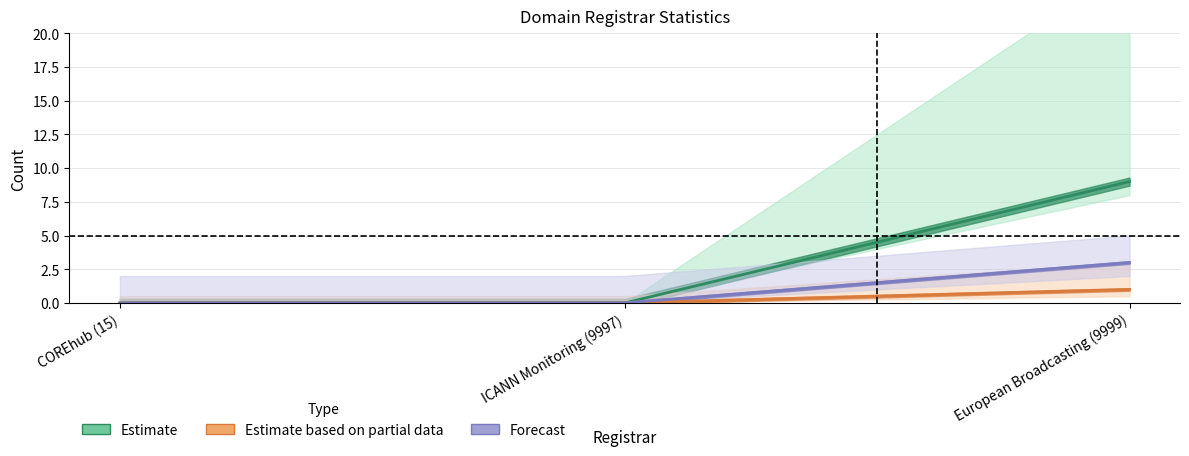

How many values in the total-nameservers series exceed 0?

1